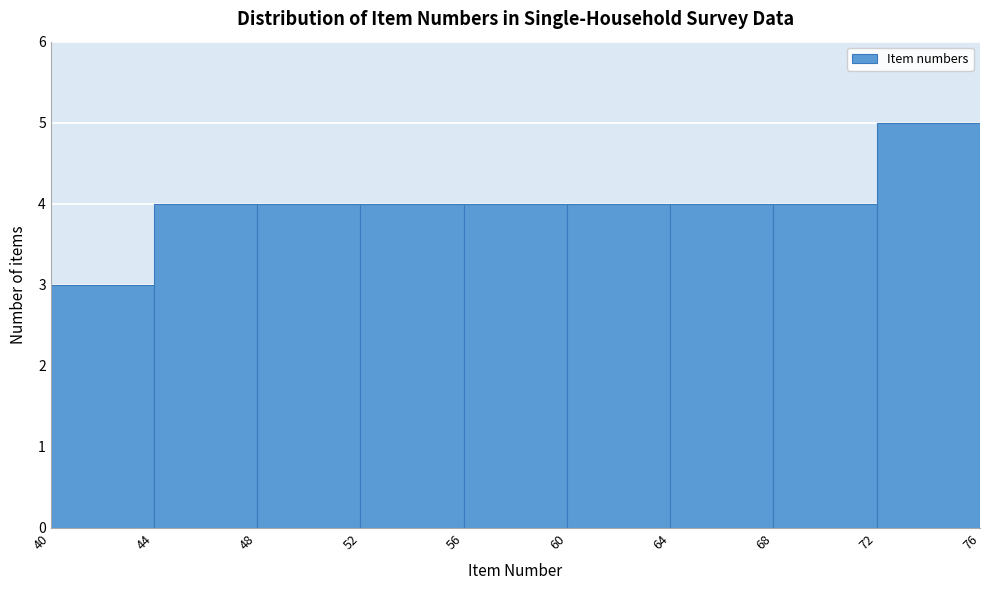

Reading left to right, list every bar in this chart as the range it spans on the x-axis followed by its height. The values are not printed on the chart, so give them approximately, as read against the axis.

40 to 44: 3
44 to 48: 4
48 to 52: 4
52 to 56: 4
56 to 60: 4
60 to 64: 4
64 to 68: 4
68 to 72: 4
72 to 76: 5